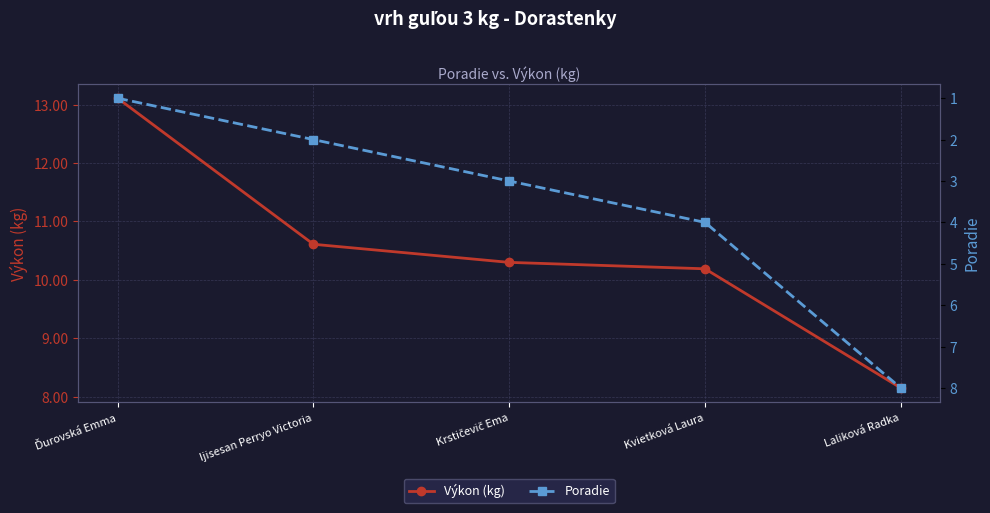

What value does the Výkon (kg) series have at Krstičevič Ema?

10.3